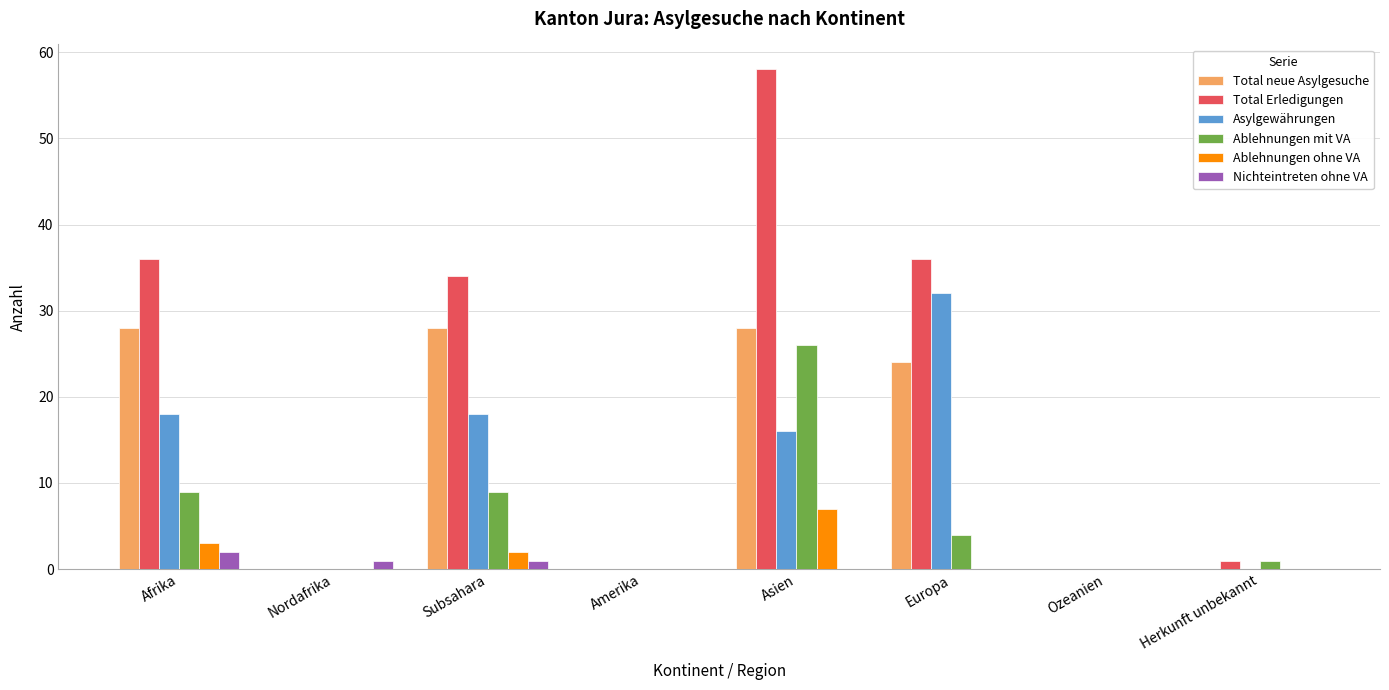

How many categories are shown in the chart?

8